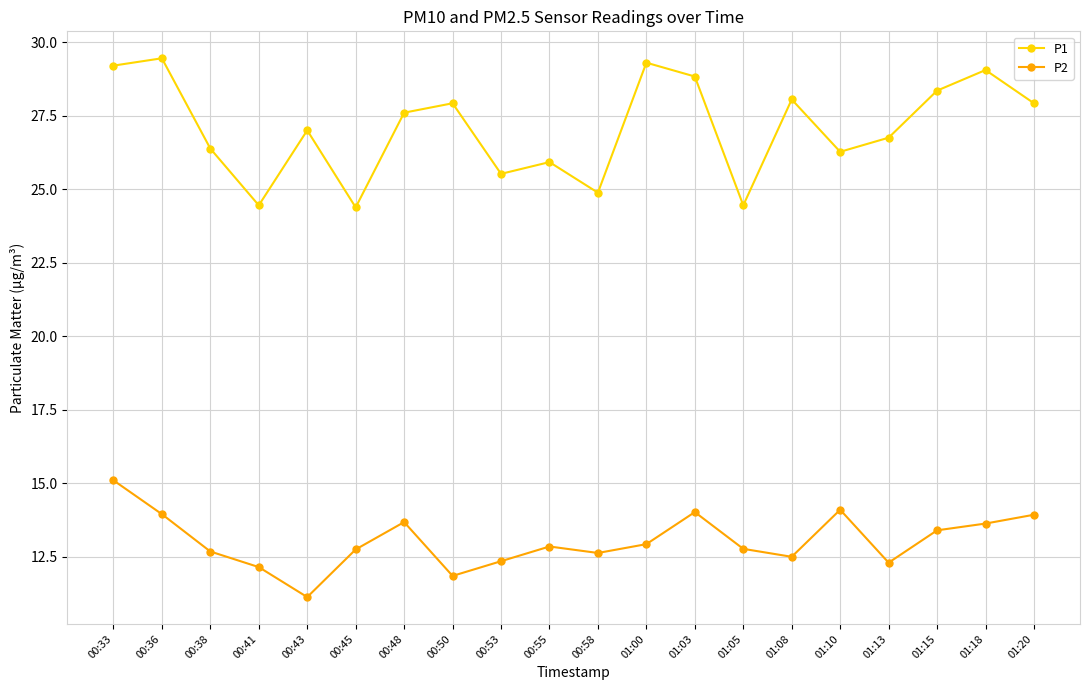

Is it true that P1 equals 25.9 at 00:55?

True